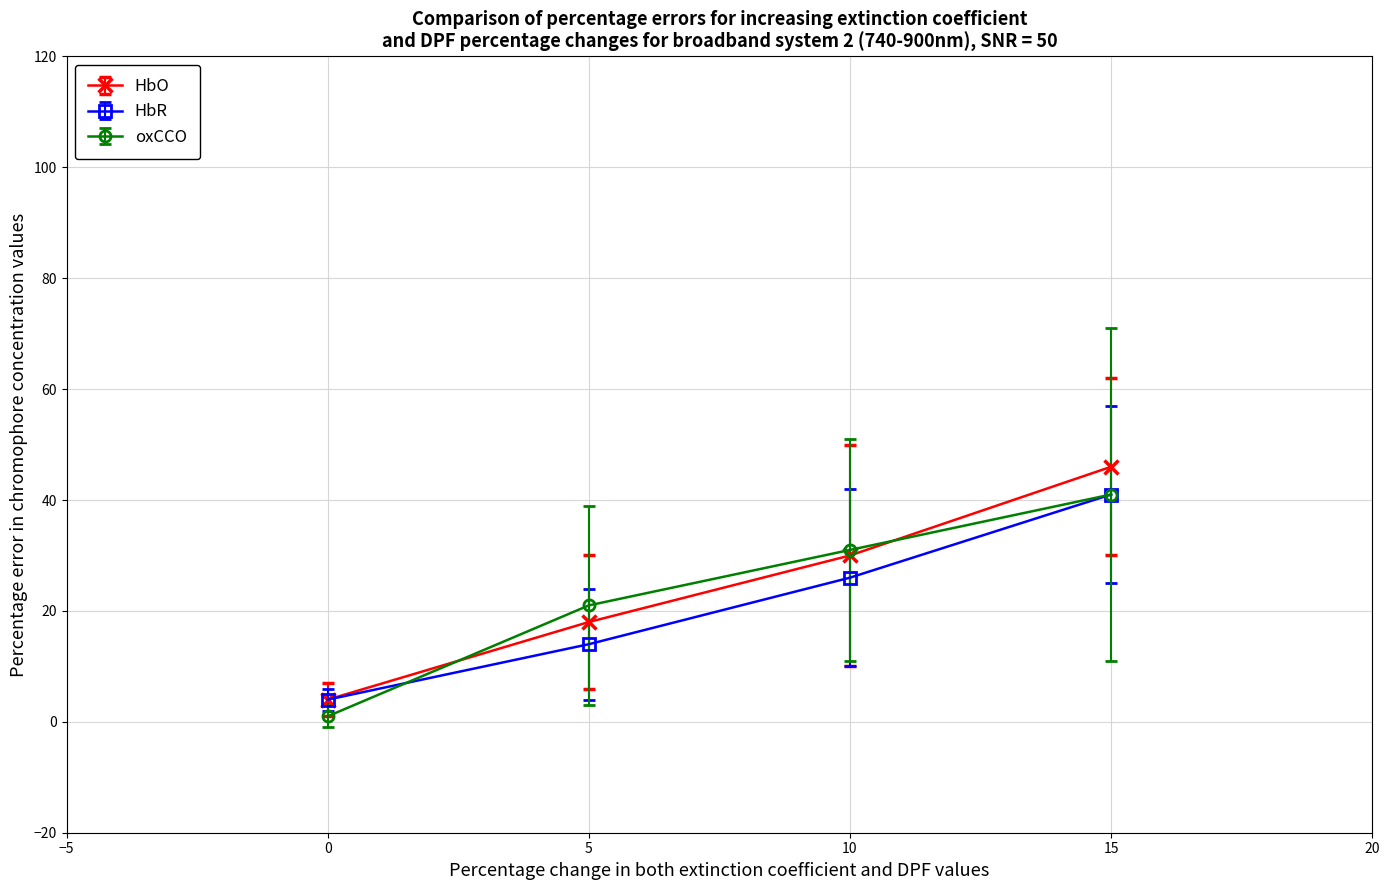

True or false: oxCCO has a value of 41 at 15.

True